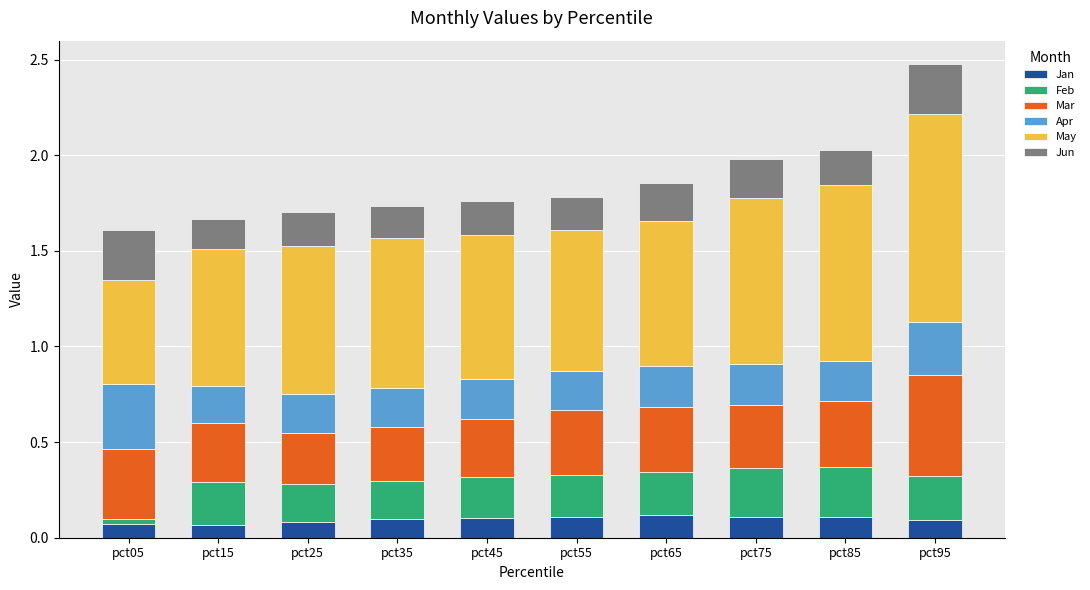

Are the bars horizontal?

No